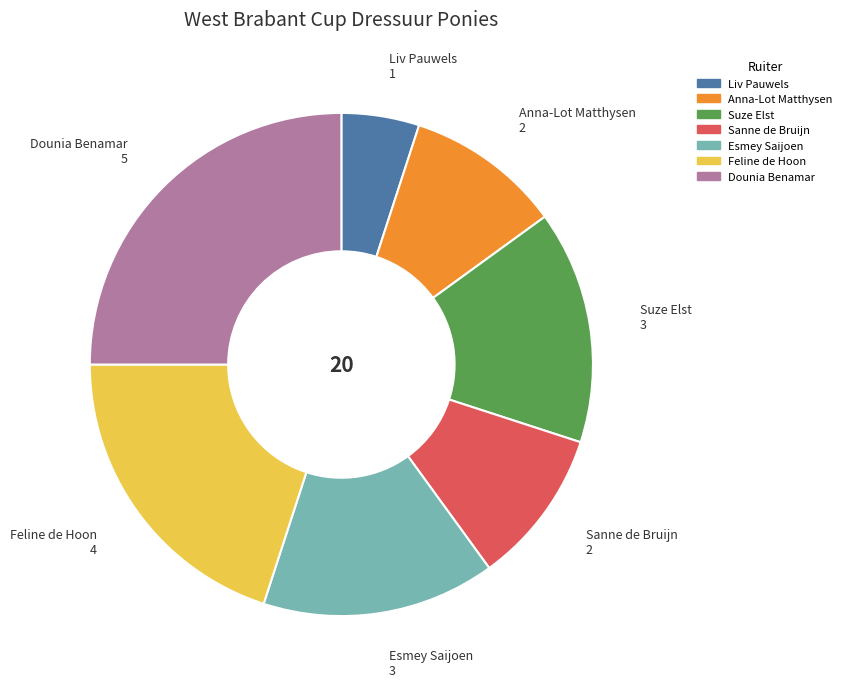

Between Liv Pauwels and Anna-Lot Matthysen, which is larger?

Anna-Lot Matthysen